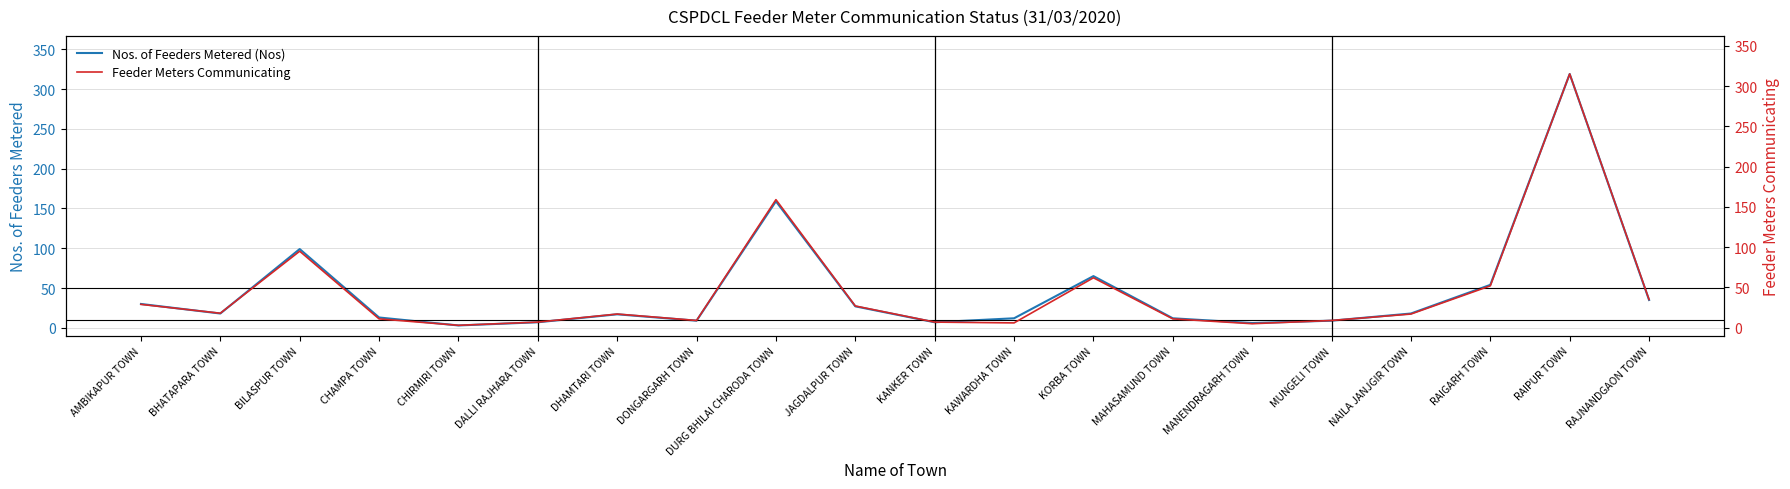

What is the difference between the Nos. of Feeders Metered (Nos) values at CHAMPA TOWN and KORBA TOWN?

52